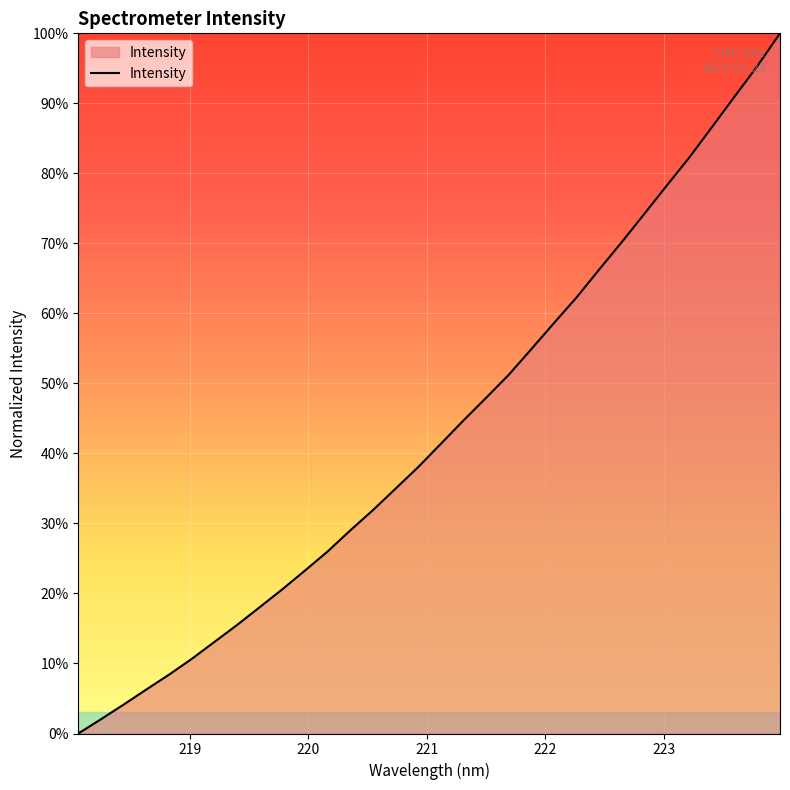

What is the difference between the maximum and minimum values?

100.0